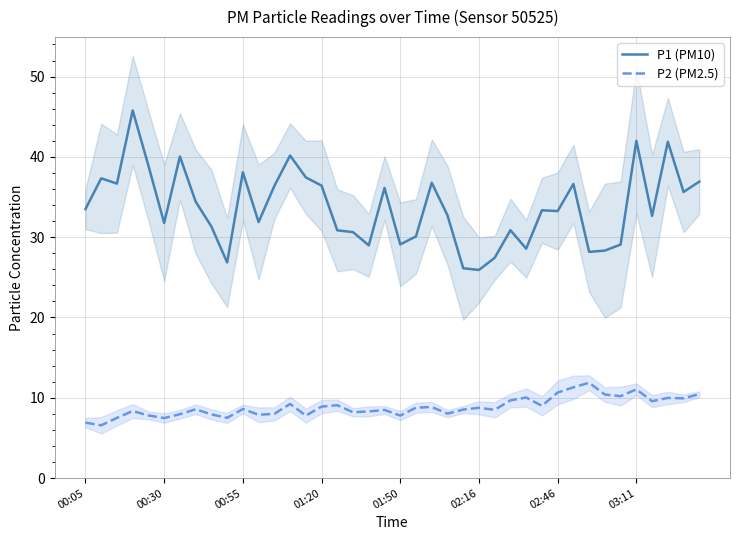

True or false: P2 (PM2.5) and P1 (PM10) cross at least once.

False